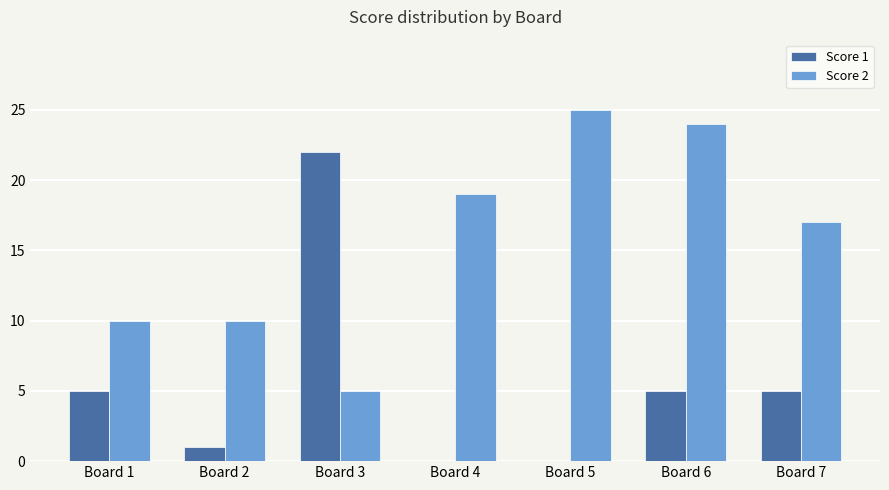

What value does the Score 2 series have at Board 2, to the nearest 10?

10